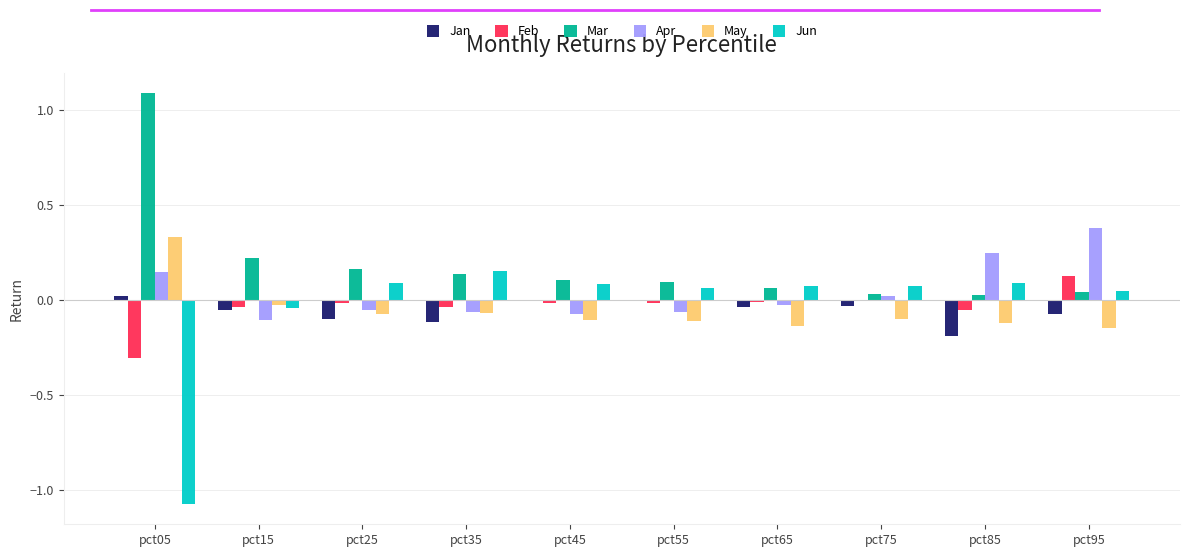

The value of Jan at pct45 is 0.0. True or false?

False